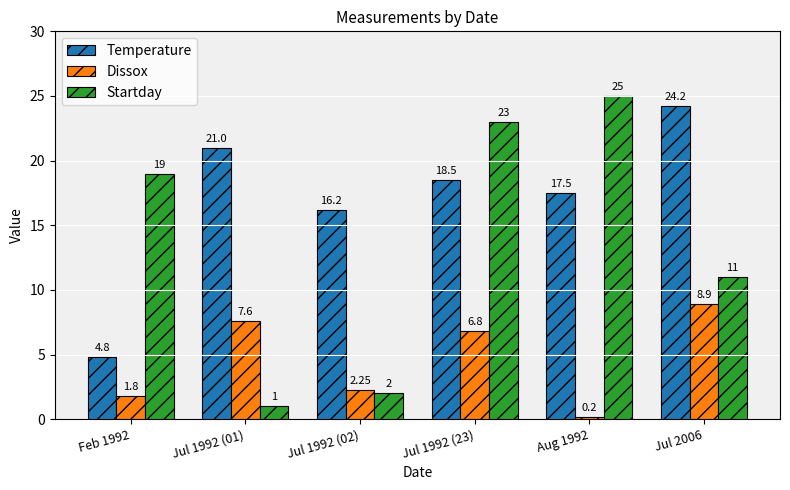

Rank the series by their maximum value, from highest to lowest.

Startday, Temperature, Dissox